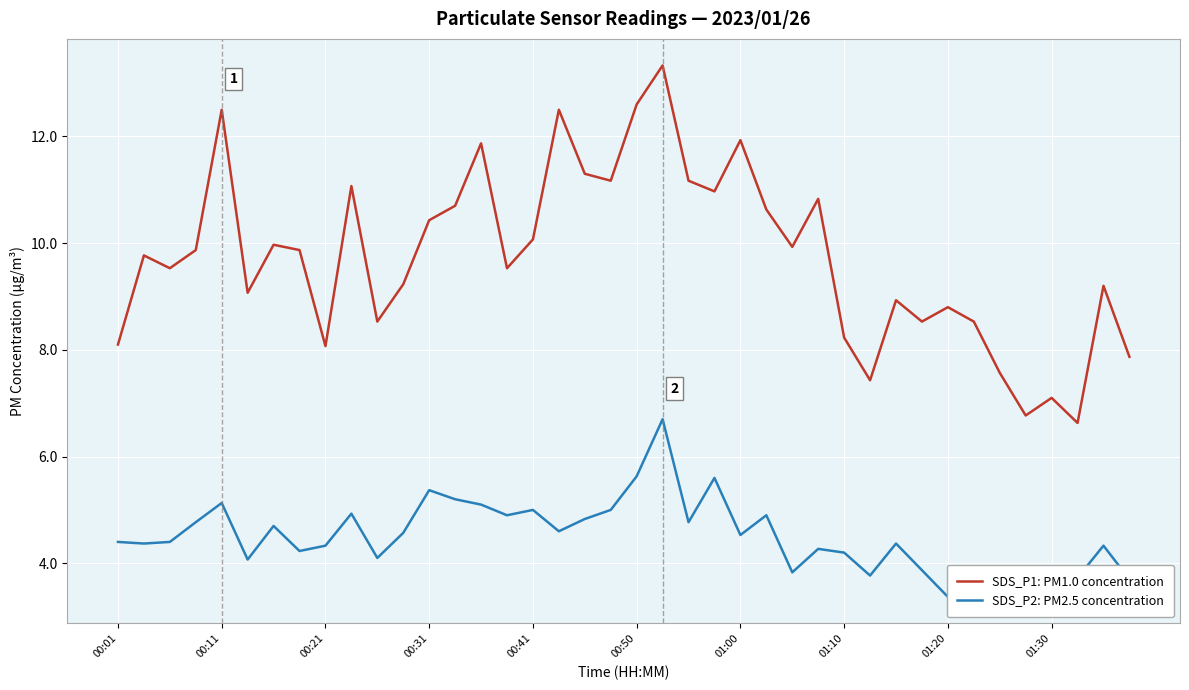

Reading right to left, transcribe all the data shown in this chart.

SDS_P1: PM1.0 concentration: 7.9	9.2	6.6	7.1	6.8	7.6	8.5	8.8	8.5	8.9	7.4	8.2	10.8	9.9	10.6	11.9	11.0	11.2	13.3	12.6	11.2	11.3	12.5	10.1	9.5	11.9	10.7	10.4	9.2	8.5	11.1	8.1	9.9	10.0	9.1	12.5	9.9	9.5	9.8	8.1
SDS_P2: PM2.5 concentration: 3.7	4.3	3.7	3.5	3.6	3.6	3.7	3.4	3.9	4.4	3.8	4.2	4.3	3.8	4.9	4.5	5.6	4.8	6.7	5.6	5.0	4.8	4.6	5.0	4.9	5.1	5.2	5.4	4.6	4.1	4.9	4.3	4.2	4.7	4.1	5.1	4.8	4.4	4.4	4.4